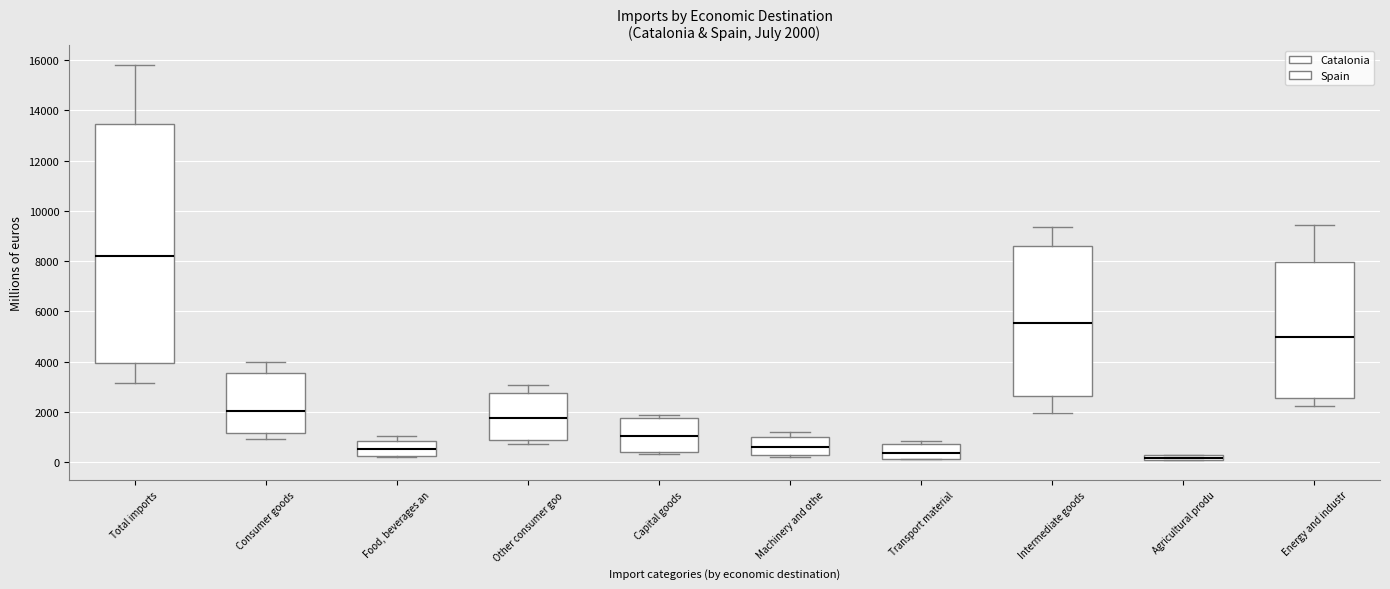

Which box is the tallest, from its lower edge to its upper edge?

Total imports